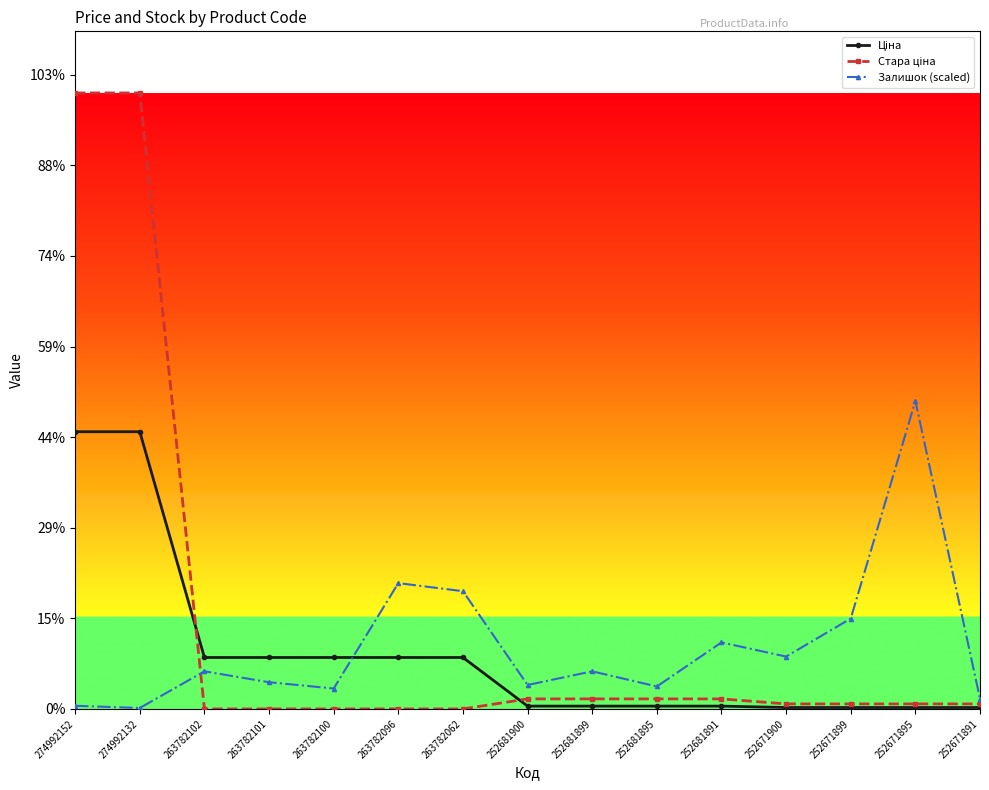

At which label does Залишок (scaled) first exceed 414?

263782102